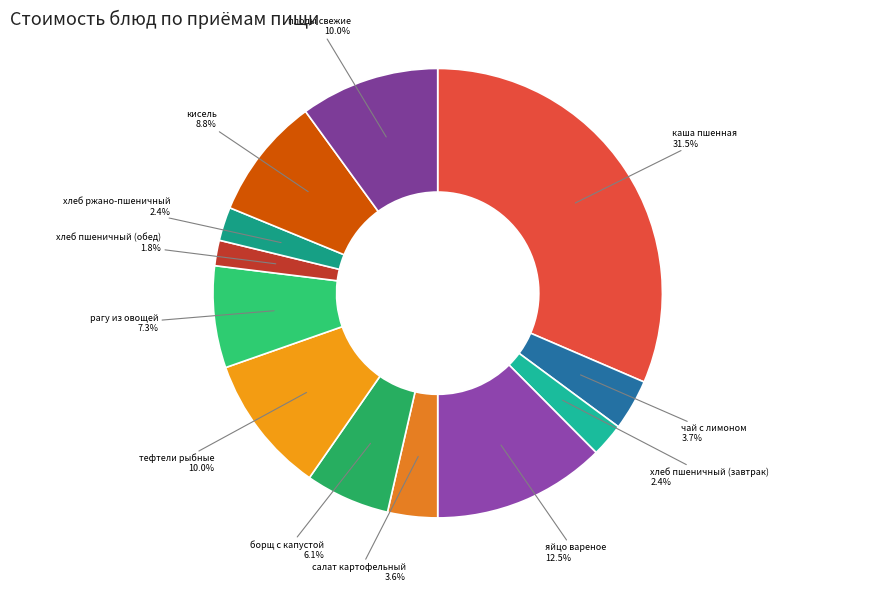

How many slices are in this pie chart?

12